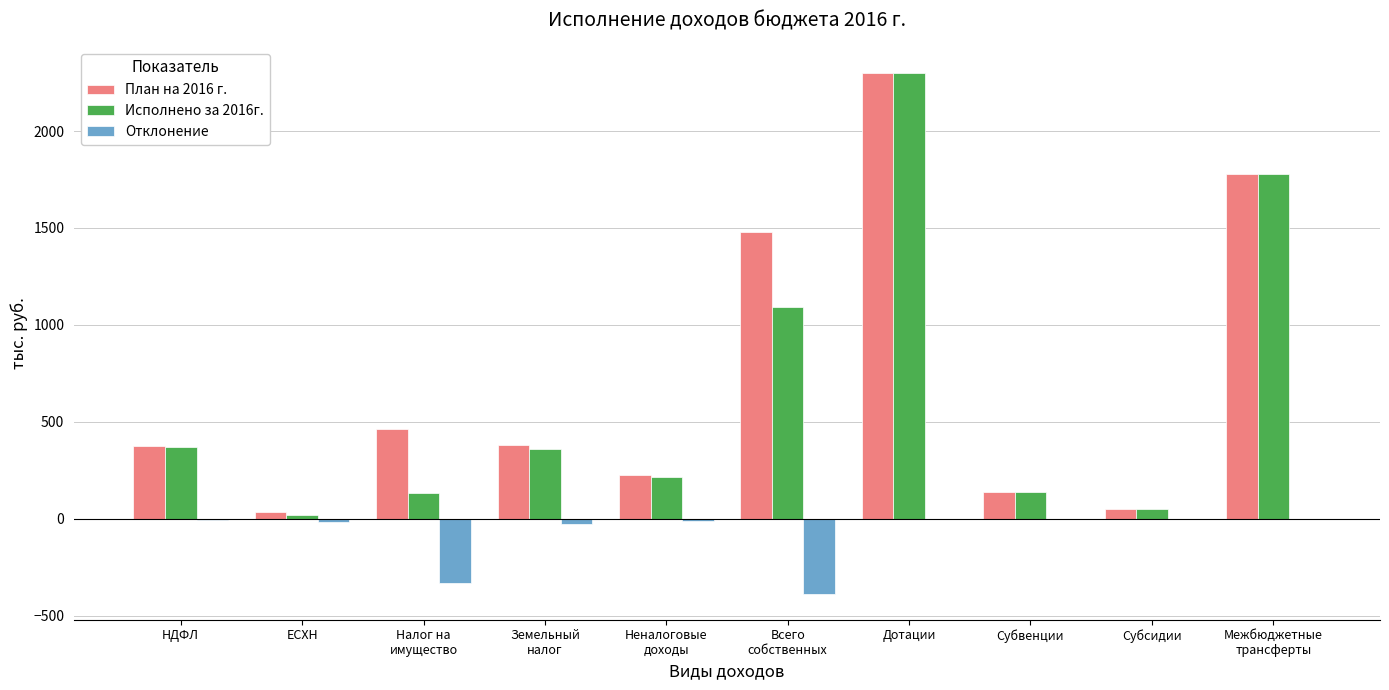

Does the chart contain stacked bars?

No